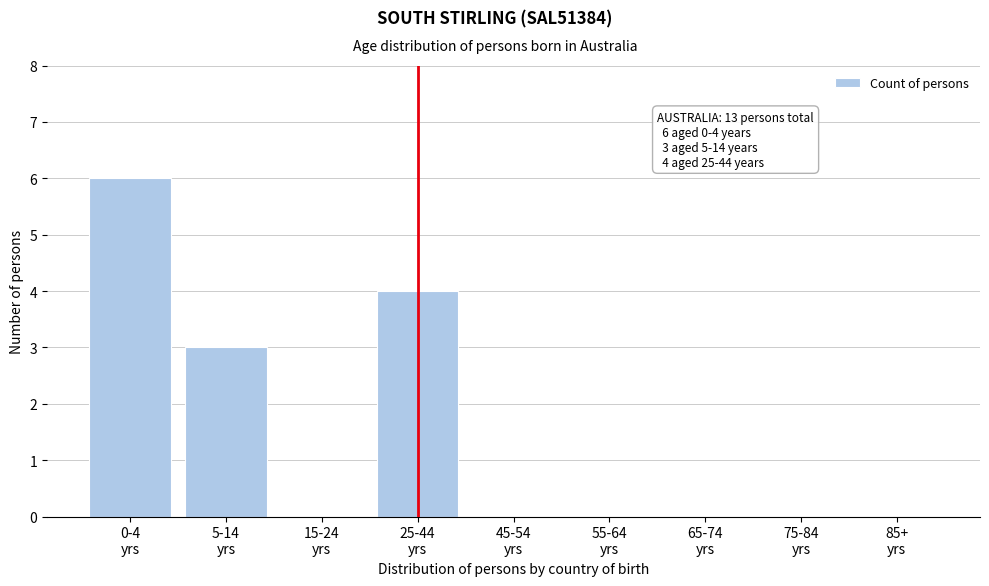

What is the greatest value displayed?

6